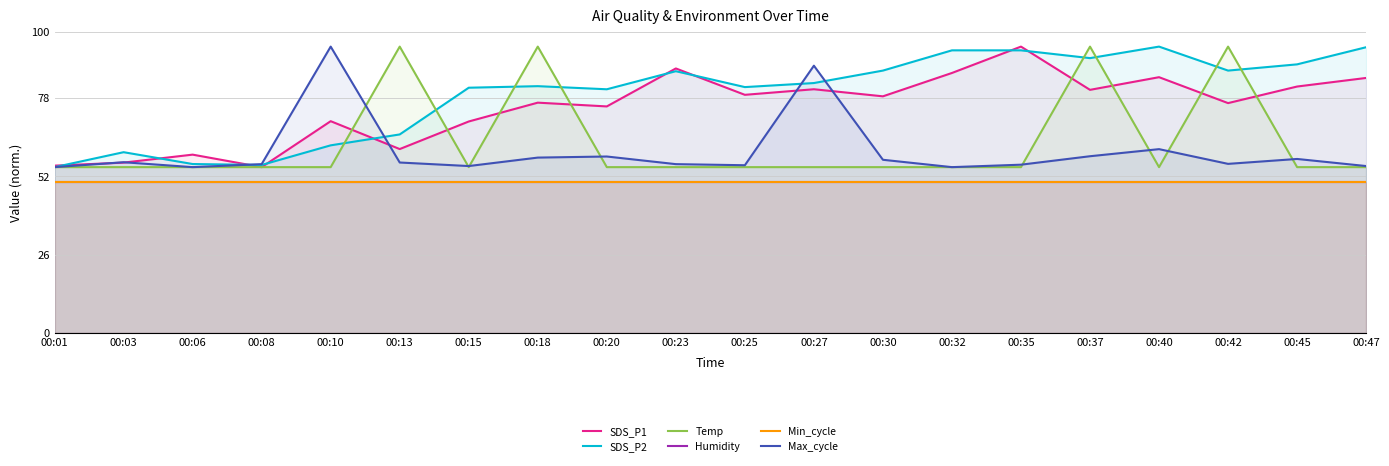

What is the total value across all series at 00:23?

385.6